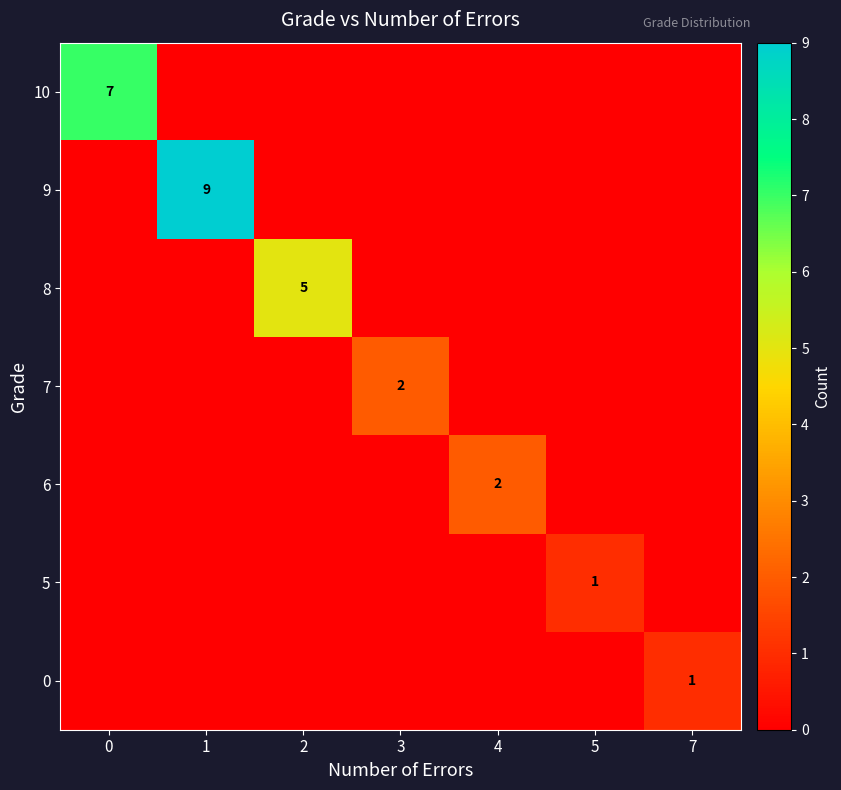

What is the difference between the highest and lowest values at 5?

1